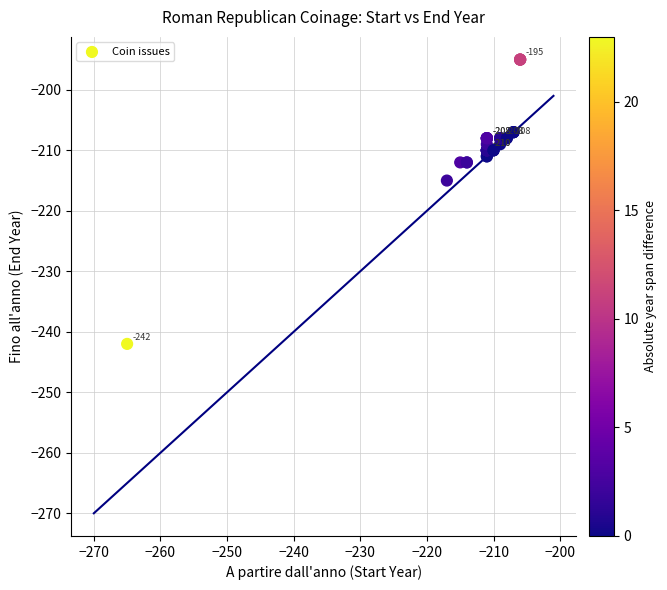

What Y value in the scatter plot is closest to -218?

-215